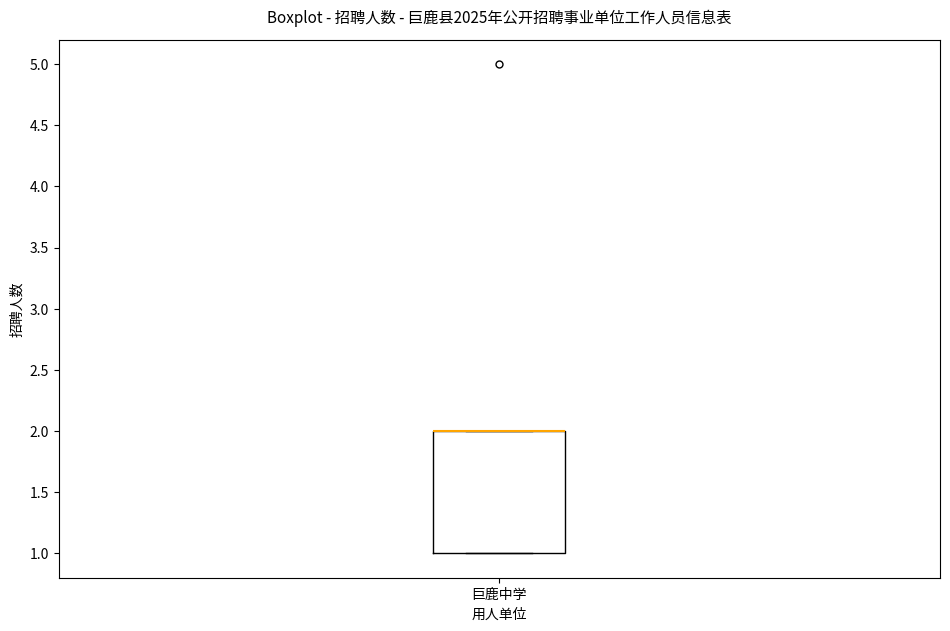

Read this box plot against the y-axis: the position of the median line, the range covered by the box, and the ends of both whiskers. The values are not printed on the chart, so give them approximately, as read against the axis.

median 2 (drawn on the box's upper edge), box 1 to 2, whiskers 1 to 2